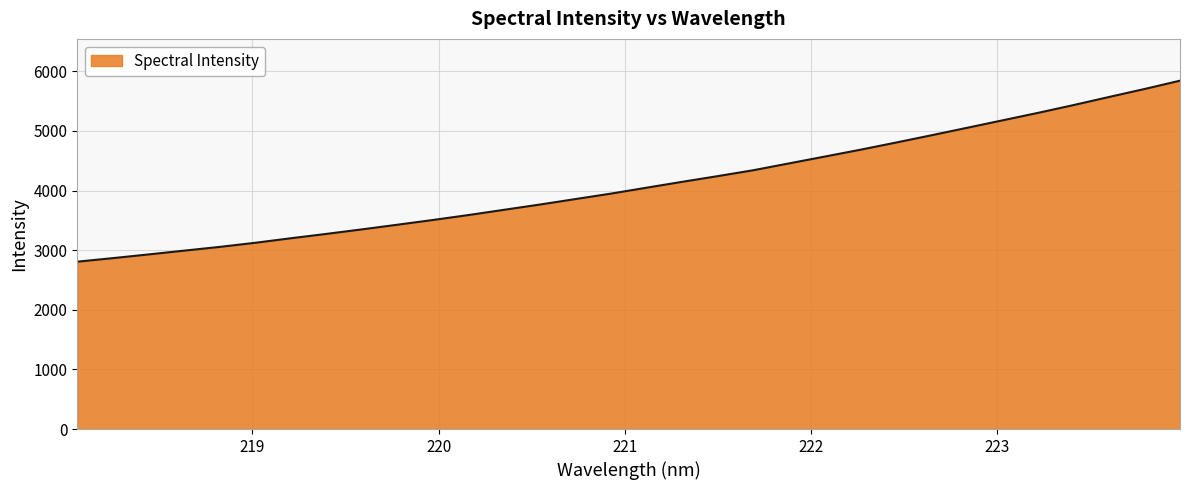

What is the smallest value displayed?

2806.7